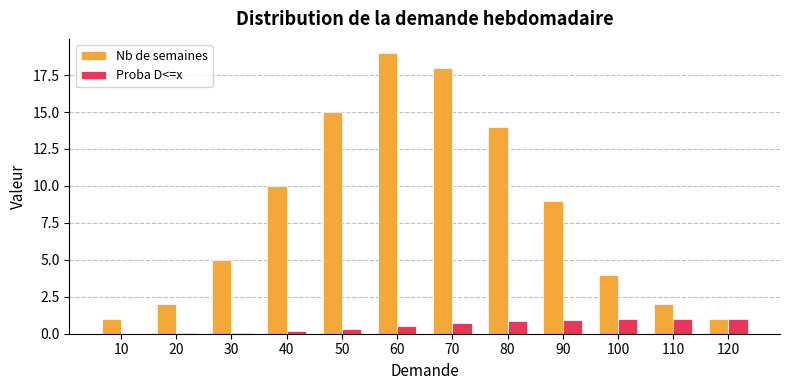

Which series has the largest range (max minus min)?

Nb de semaines